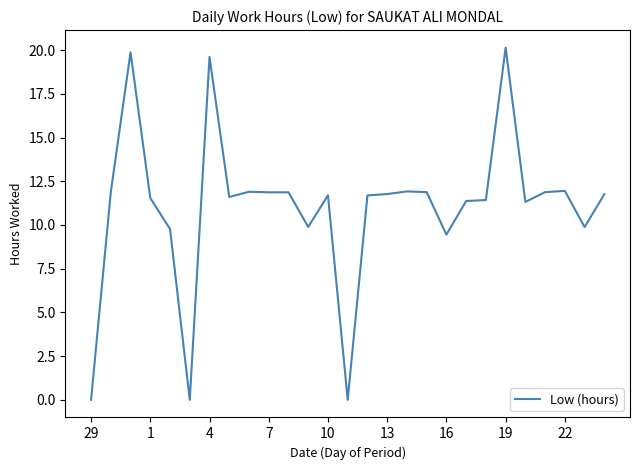

What is the maximum value shown in the chart?

20.1